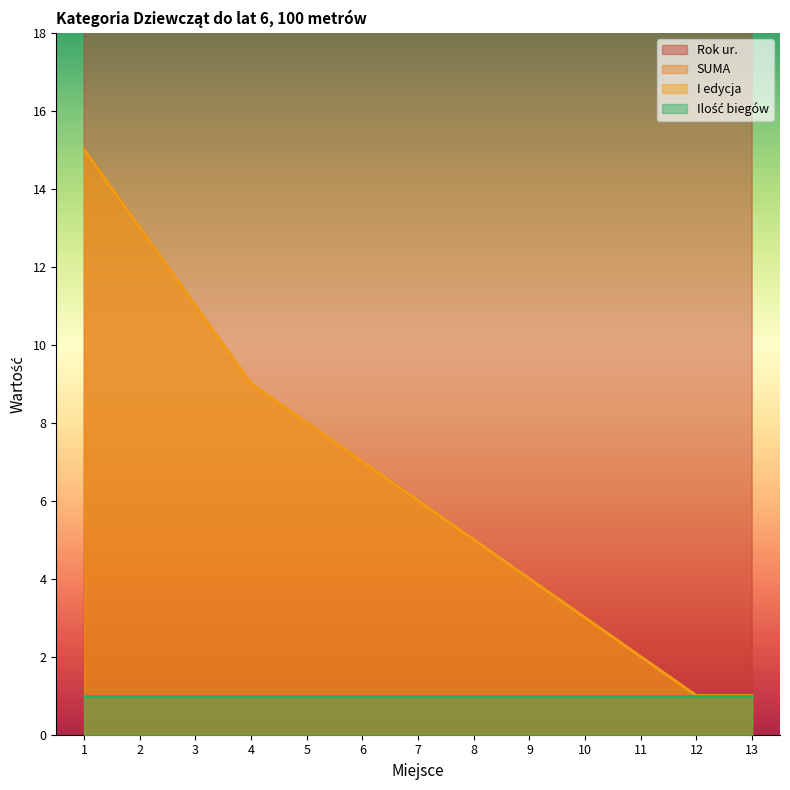

How many data points does each series have?

13